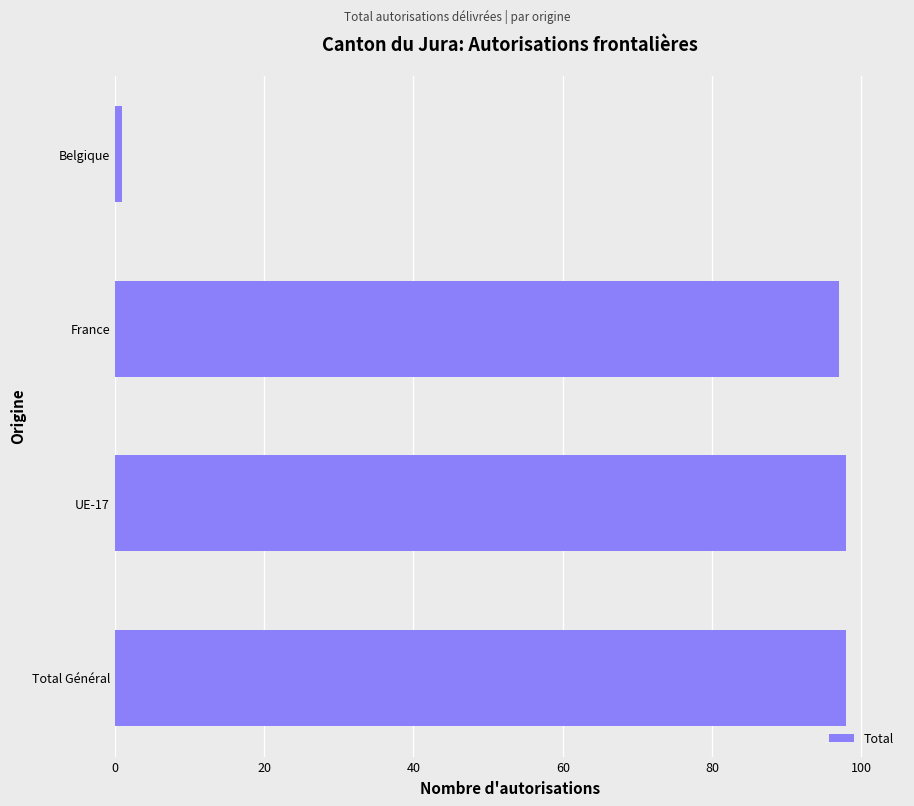

Reading bottom to top, what are all the values shown in this chart?

Total Général=98	UE-17=98	France=97	Belgique=1